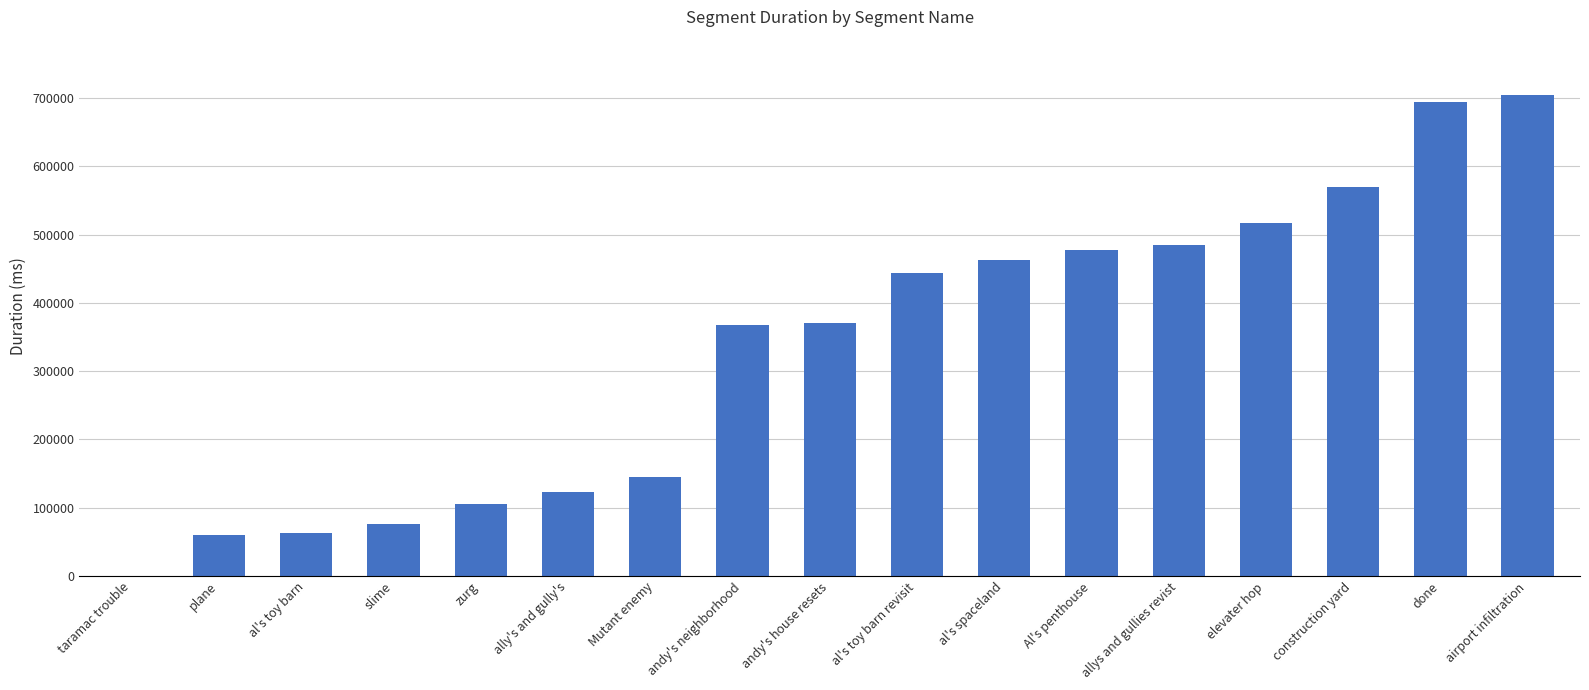

What is the average value?

333170